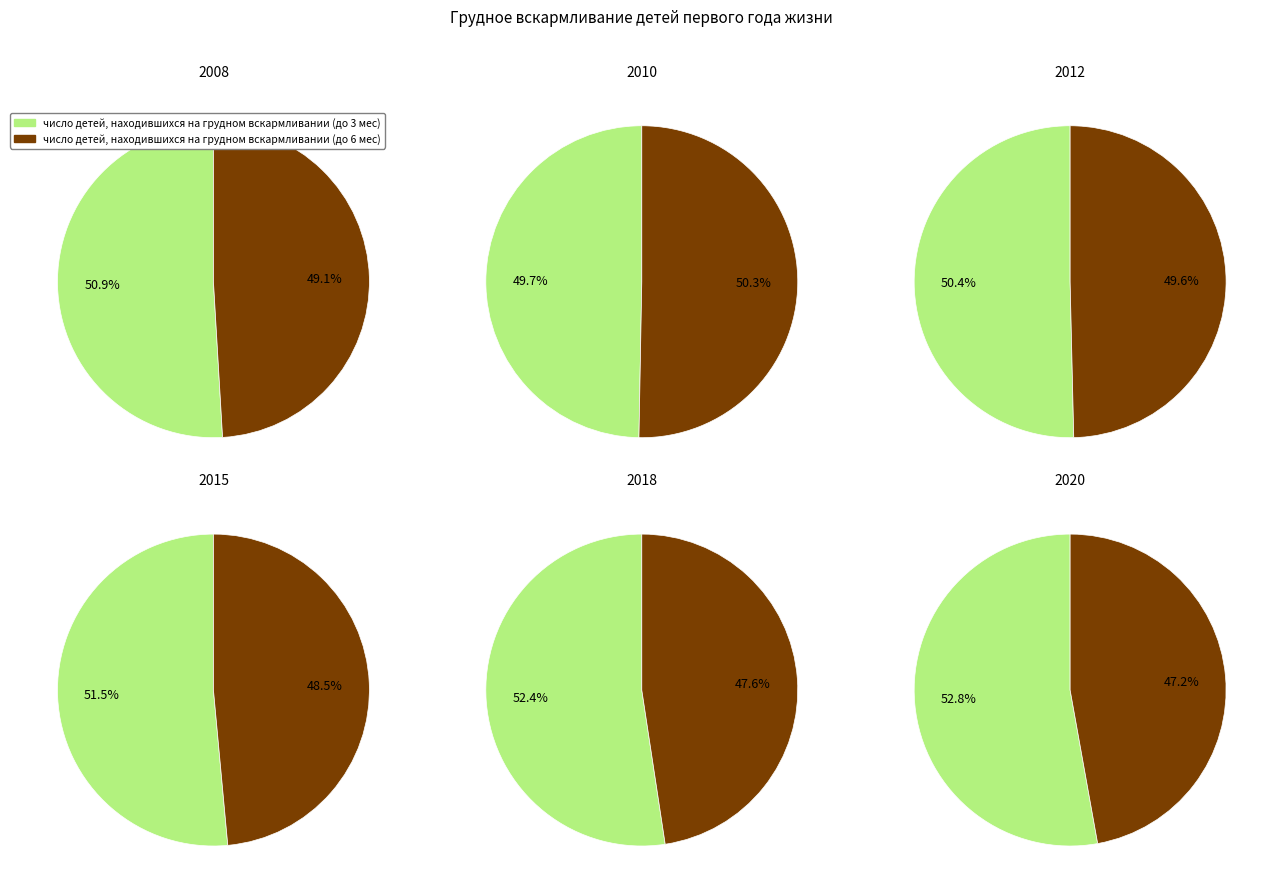

Between 10 and 0, which is larger?

10